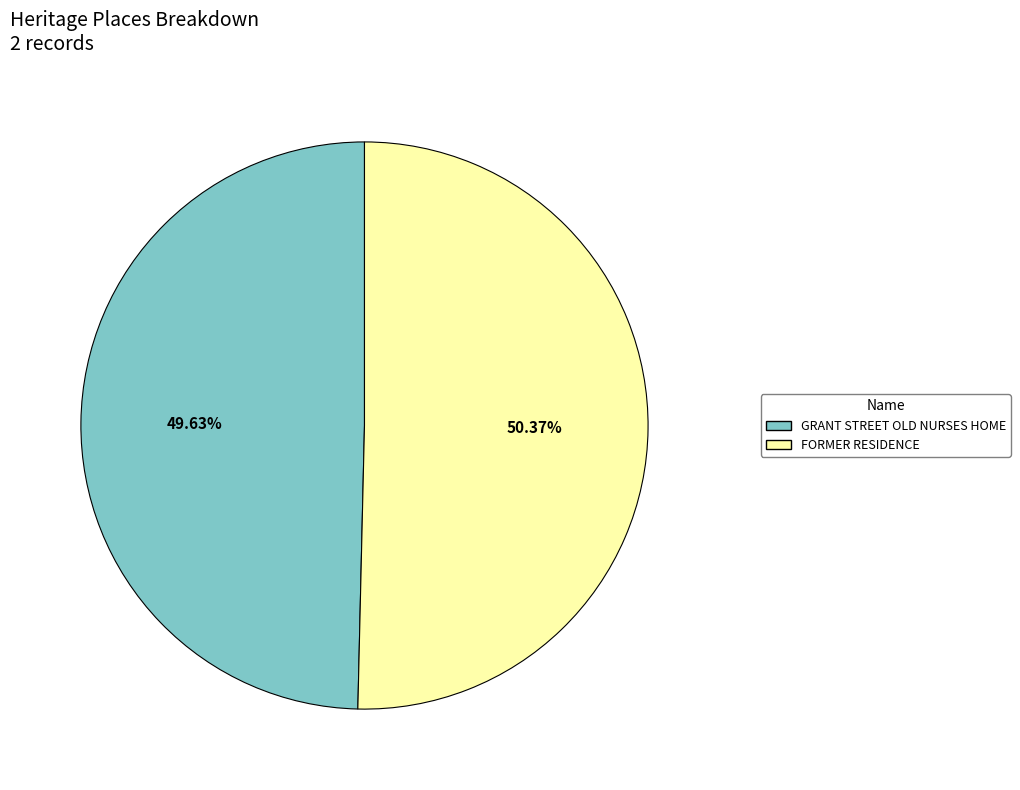

Is there any slice that represents more than half of the pie?

Yes